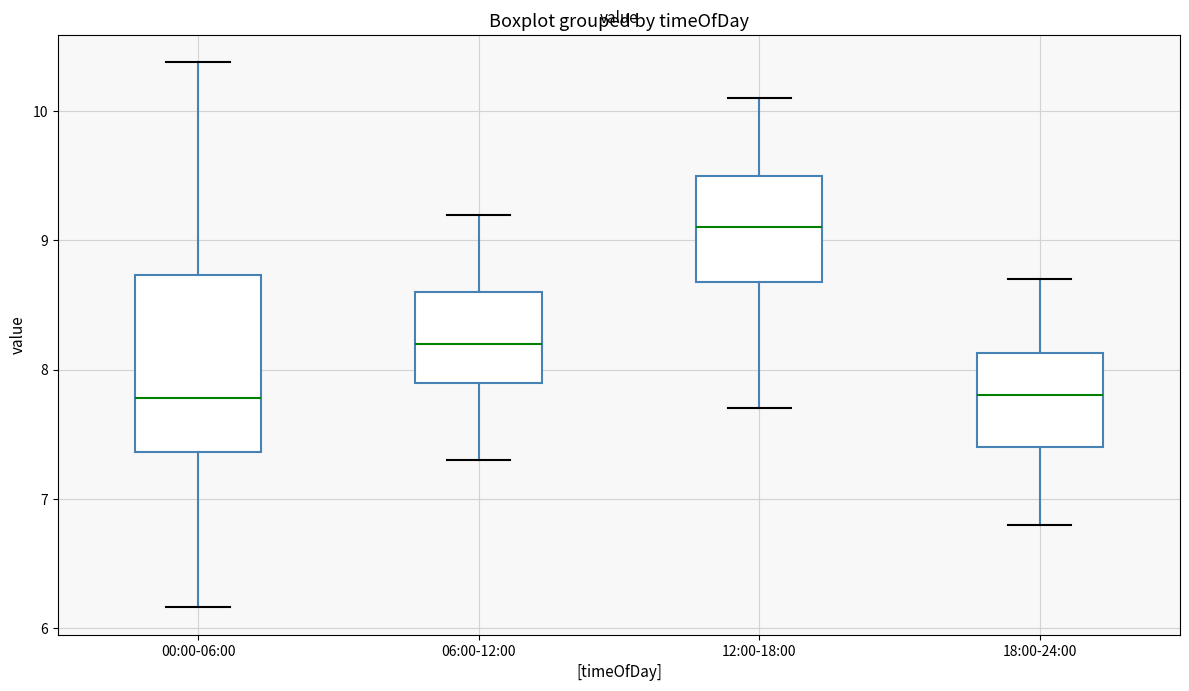

Where does the median line of the box for 00:00-06:00 sit on the y-axis? The values are not printed on the chart, so give them approximately, as read against the axis.

7.8